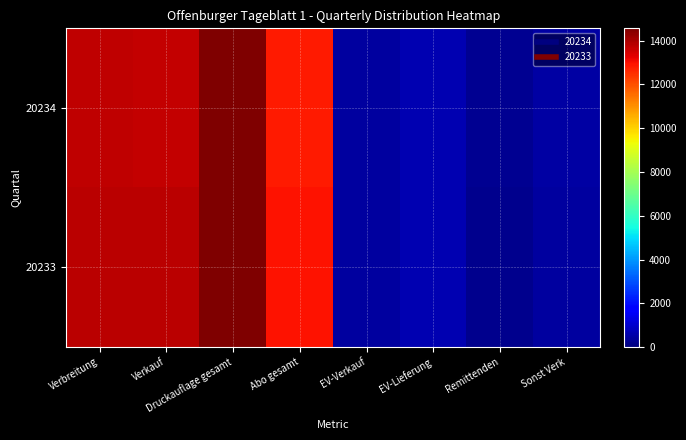

Which has a higher value, Remittenden or Verkauf?

Verkauf